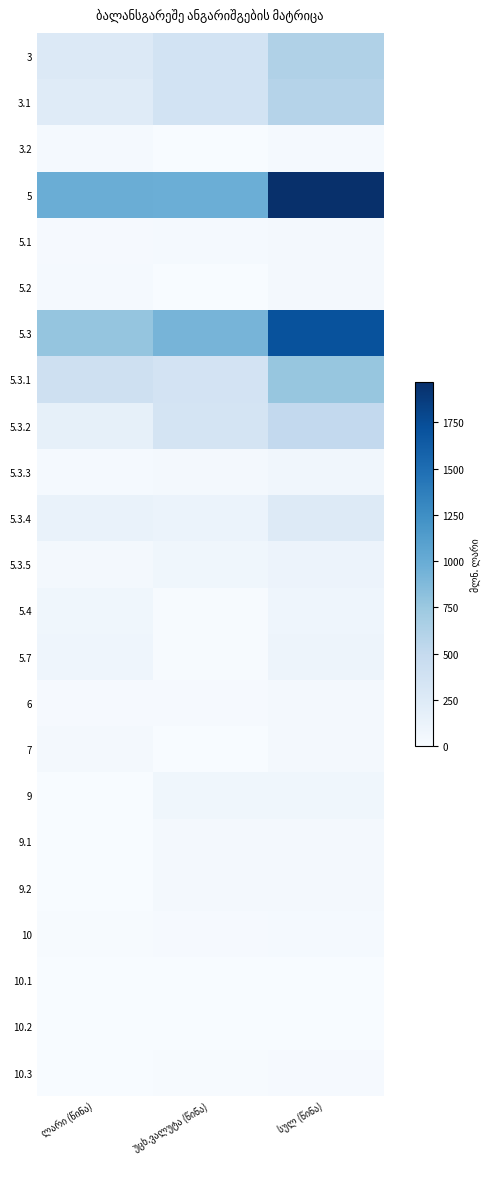

What is the total value across all series at ლარი (წინა)?

3354.7